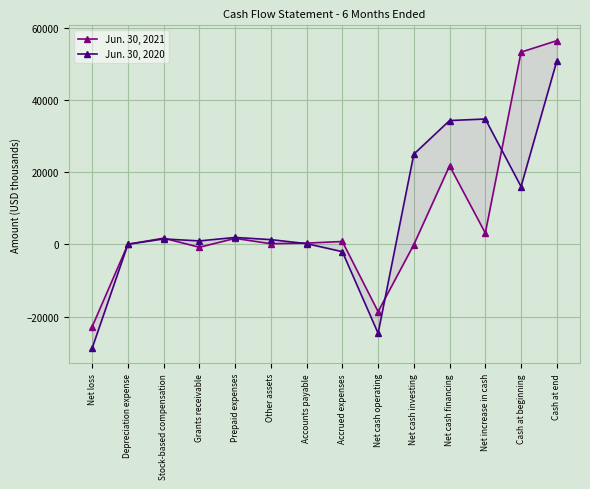

How many categories are shown in the chart?

14